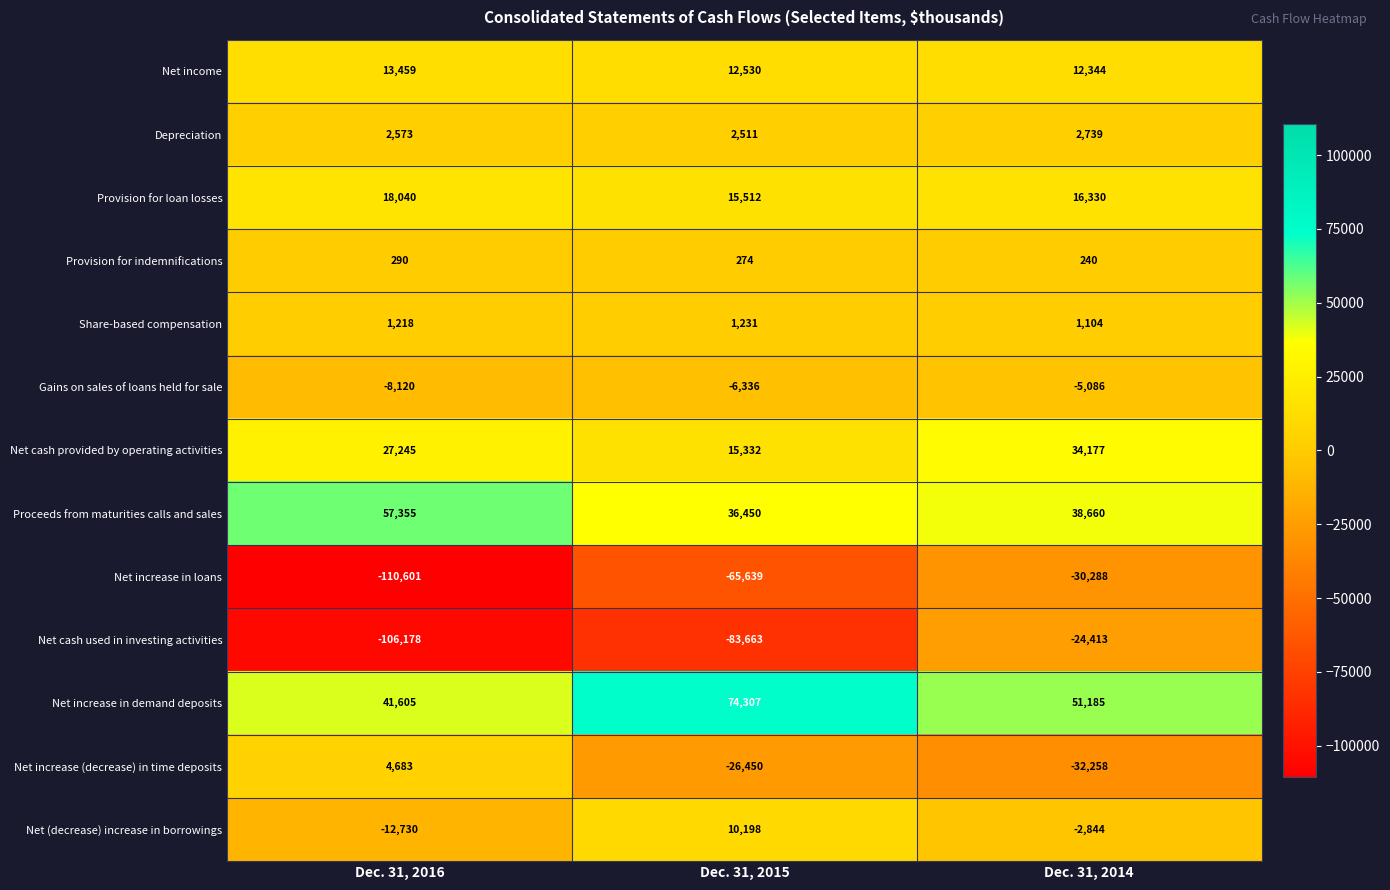

What is the smallest value displayed?

-110601